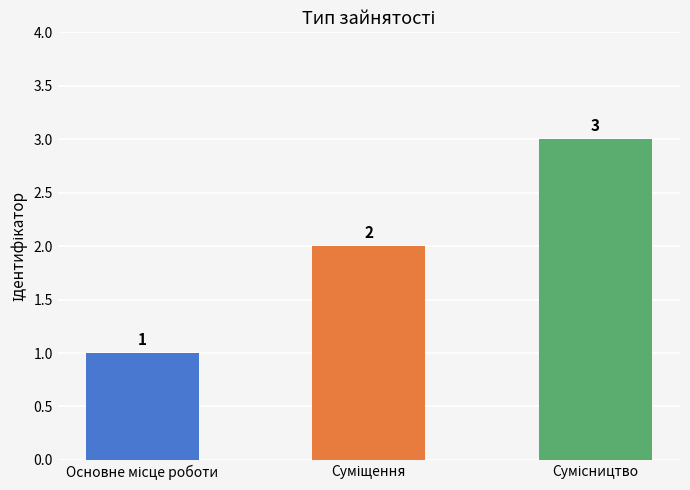

How many values are between 1 and 3?

3